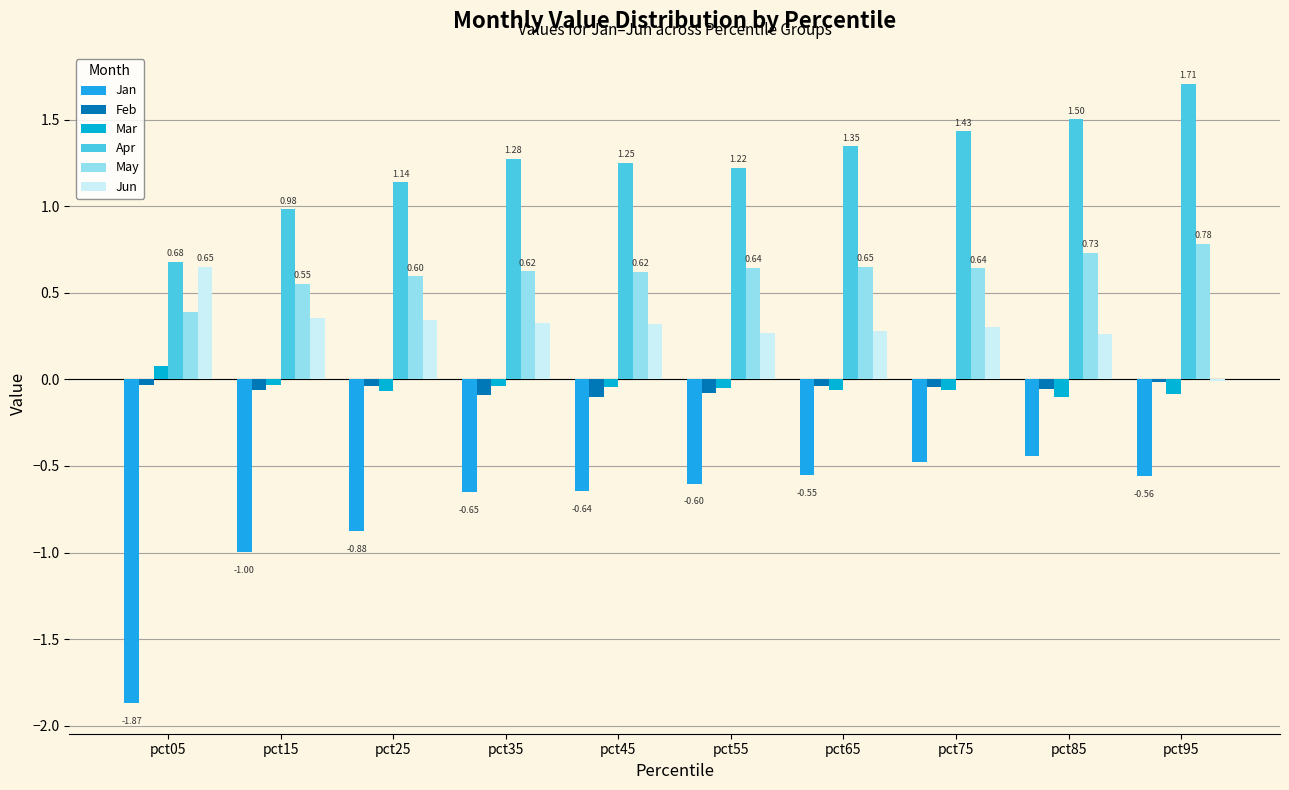

What is the difference between the maximum and minimum values in the Mar series?

0.2